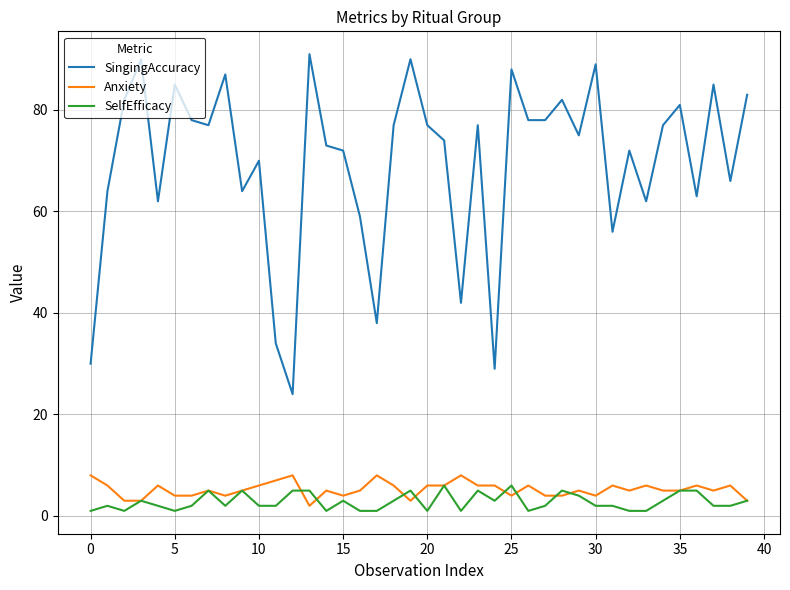

What is the maximum value for SelfEfficacy?

6